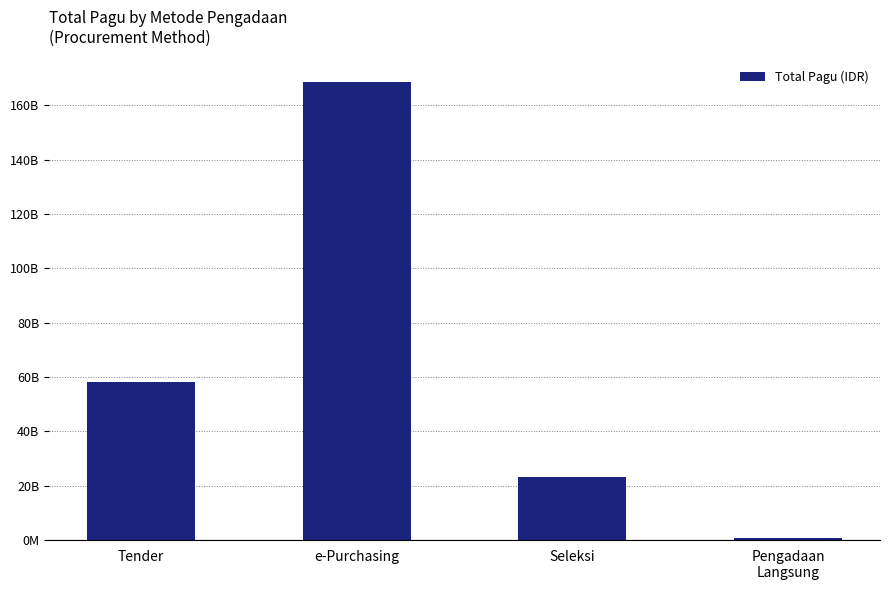

Are the bars horizontal?

No